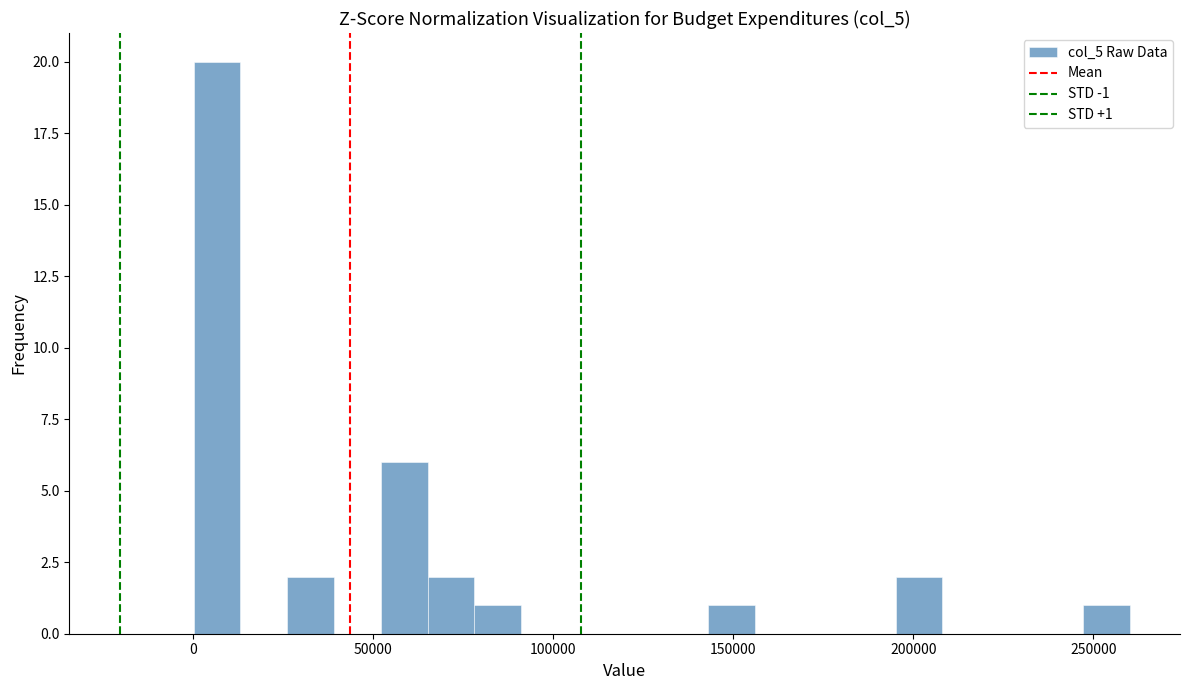

Read against the x-axis, roughly where is the centre of the tallest bar?

5000